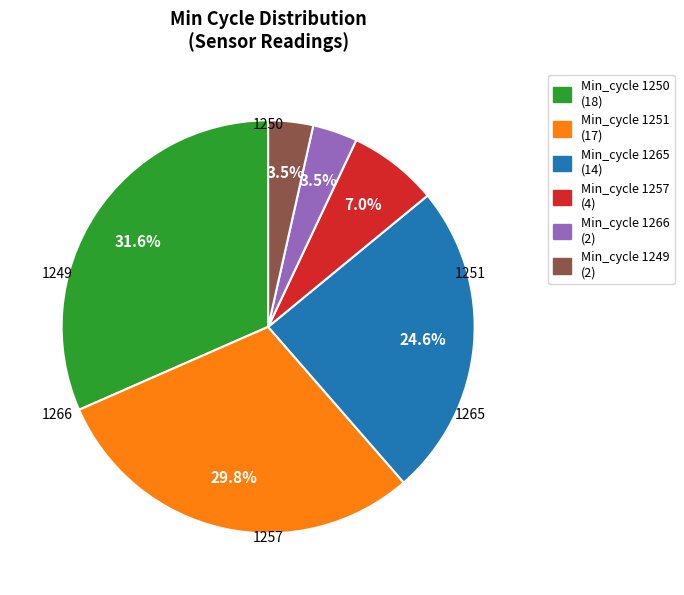

How many slices are in this pie chart?

6